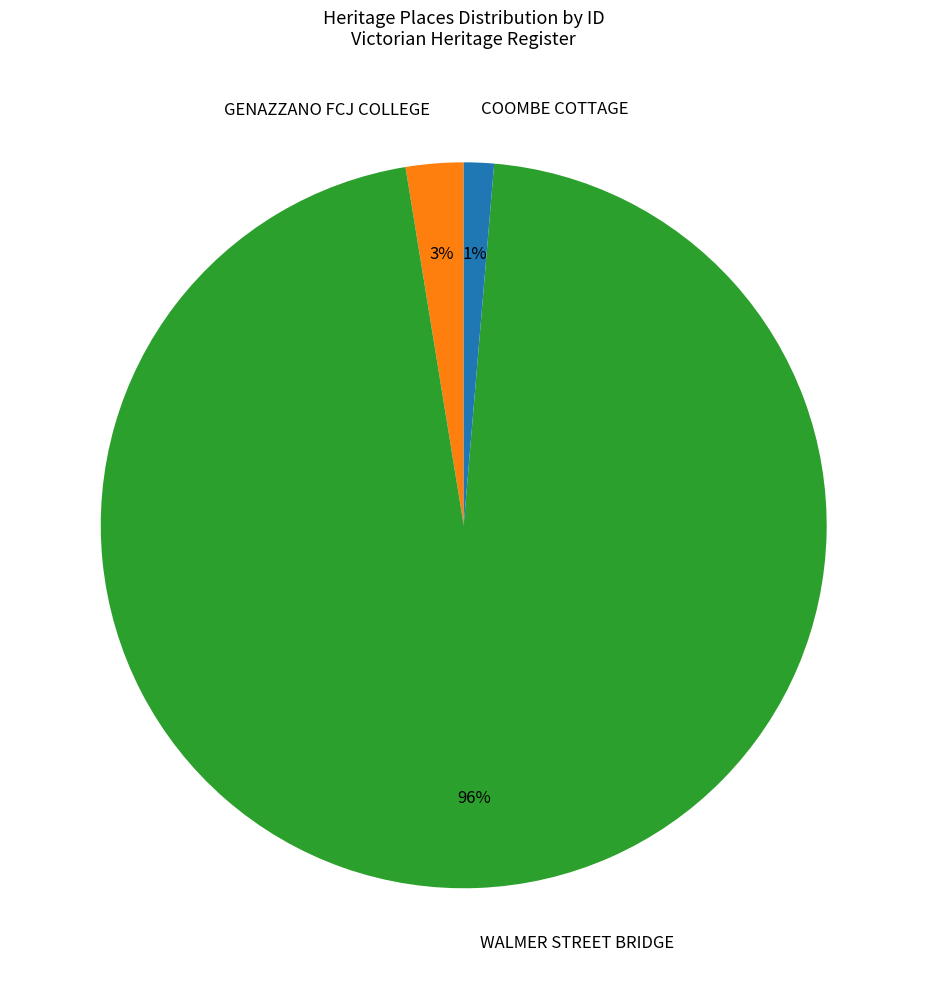

Rank the categories by value from highest to lowest.

WALMER STREET BRIDGE, GENAZZANO FCJ COLLEGE, COOMBE COTTAGE